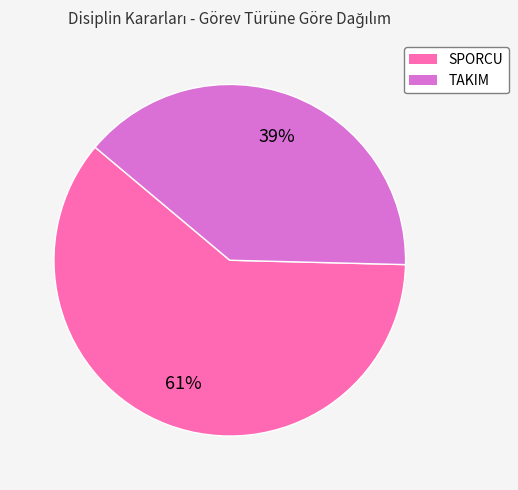

Which slice is the largest?

SPORCU